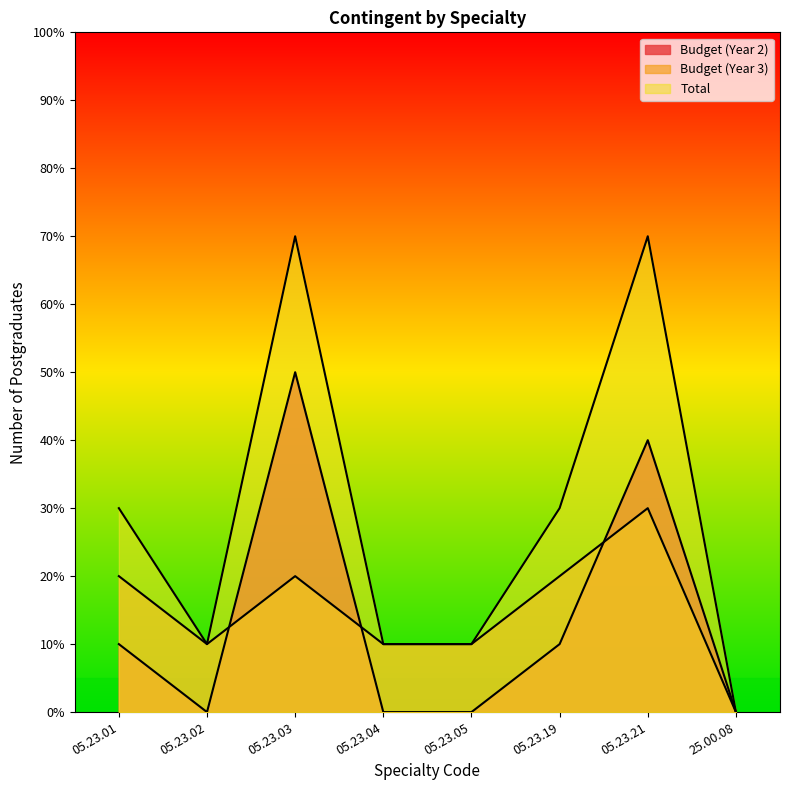

Rank the categories by Budget (Year 3) value from lowest to highest.

25.00.08, 05.23.02, 05.23.04, 05.23.05, 05.23.01, 05.23.03, 05.23.19, 05.23.21